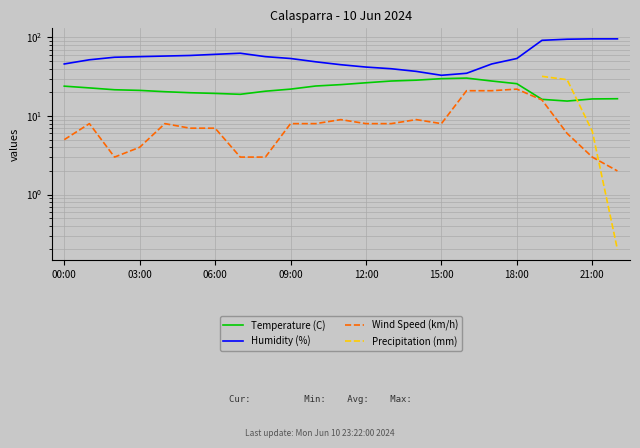

Which category has the highest value in the Wind Speed (km/h) series?

18:00